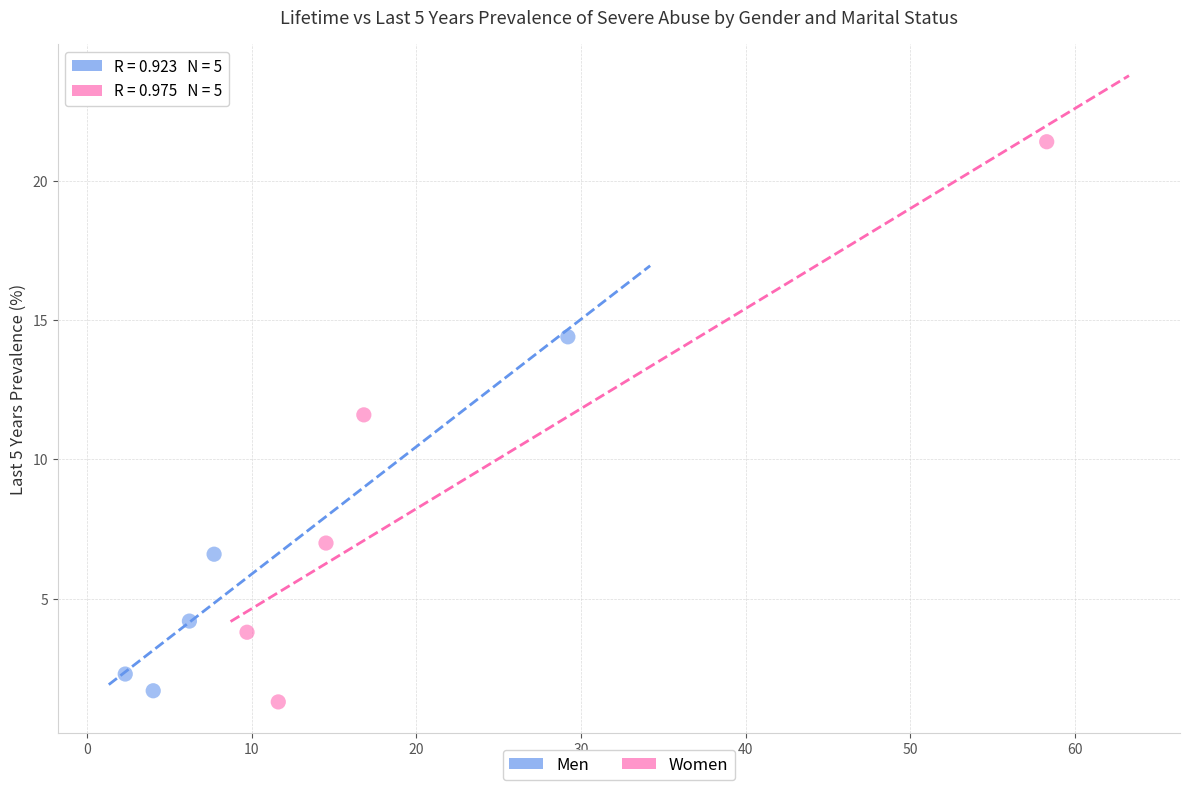

Which series reaches the maximum Y coordinate?

Women